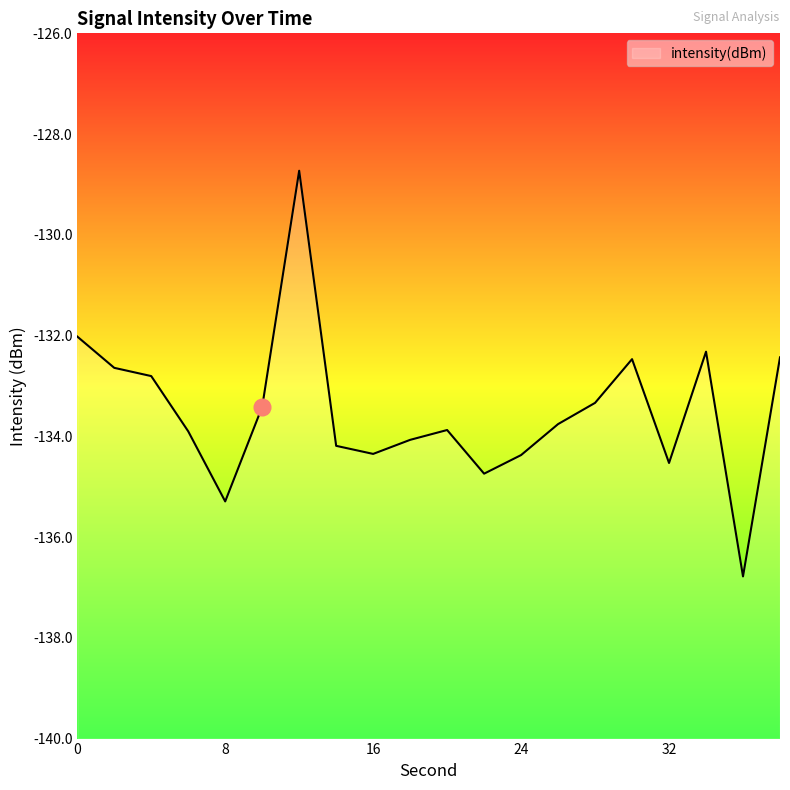

Which has a higher value, 8 or 38?

38